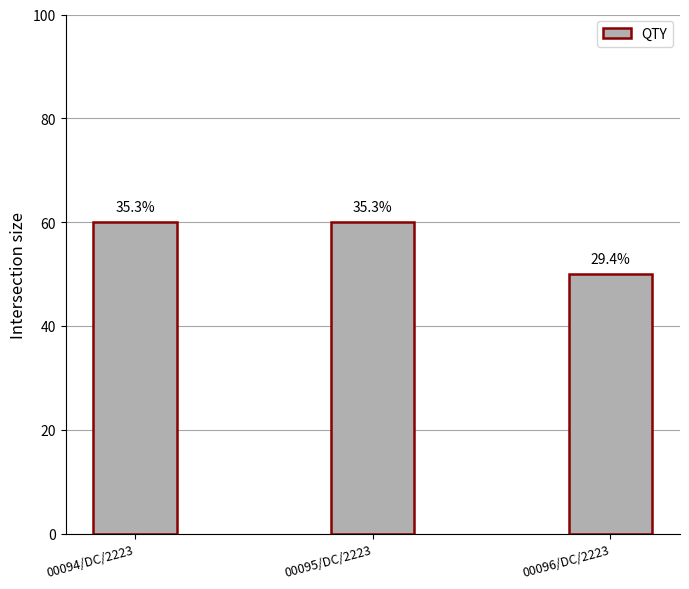

How many bars are there in total?

3